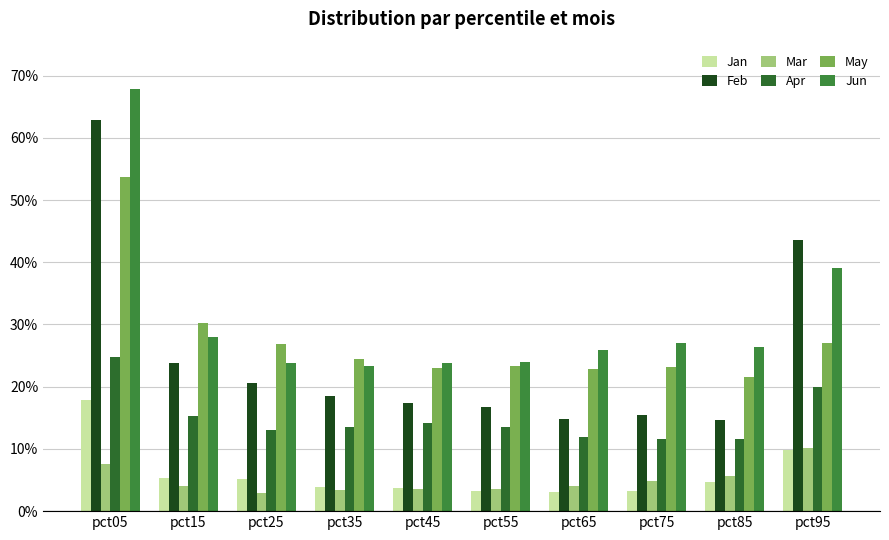

Which category has the highest value in the Jun series?

pct05